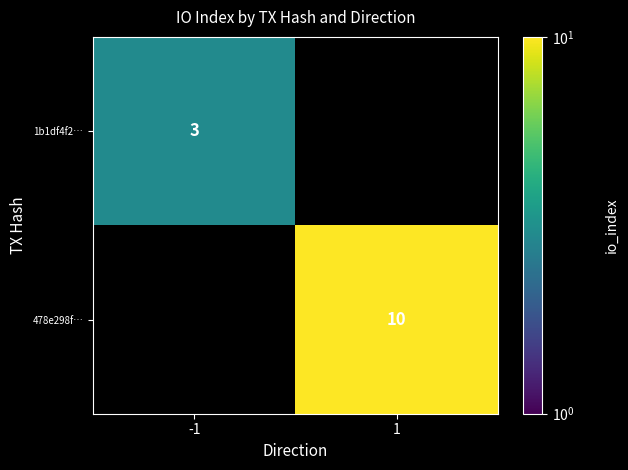

Which category has the lowest value across all series?

1